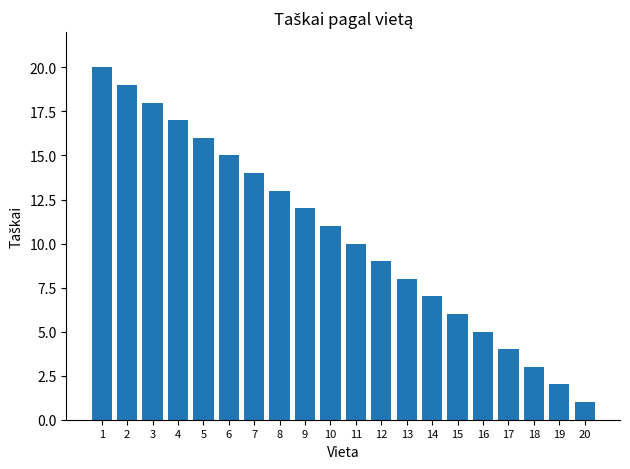

What is the value of the 12th bar from the left?

9